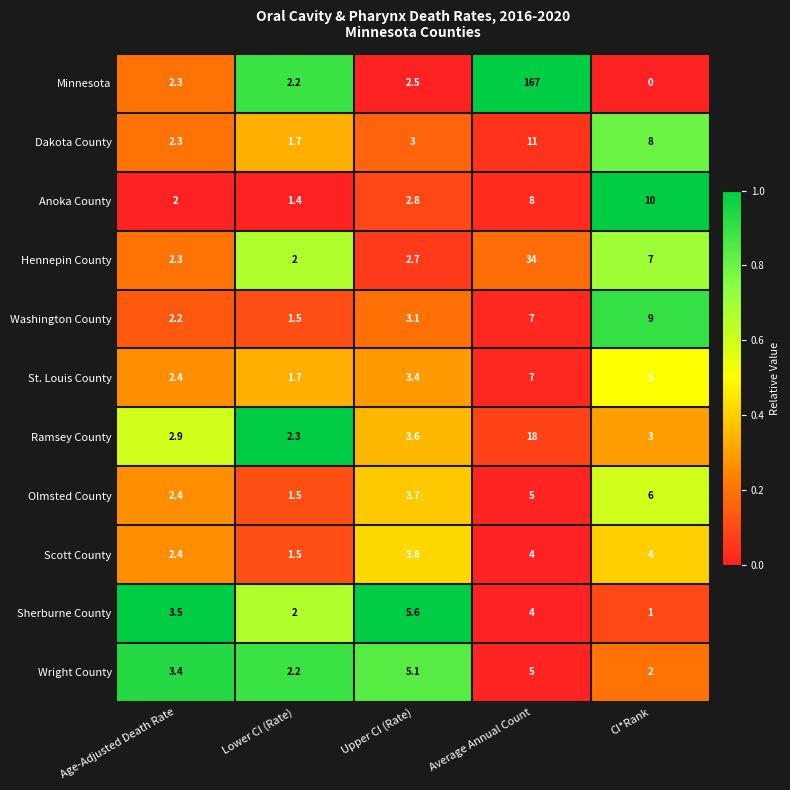

At which category does the chart reach its peak across all series?

Average Annual Count